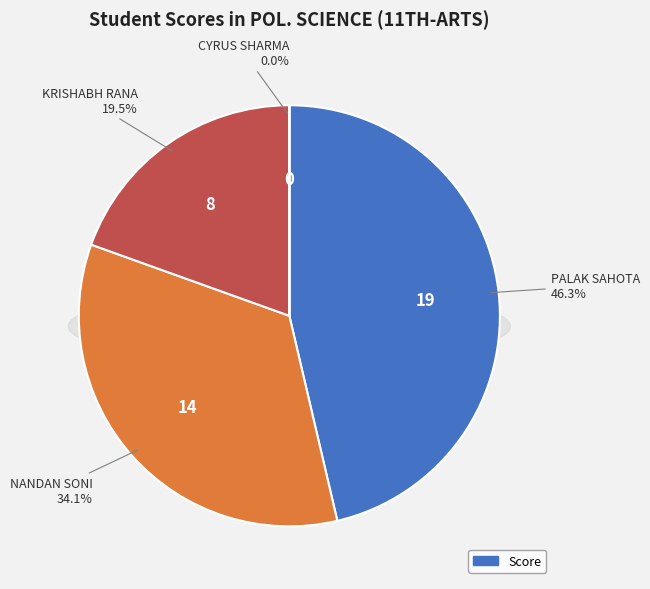

To the nearest percent, what is the combined percentage of CYRUS SHARMA and PALAK SAHOTA?

46%